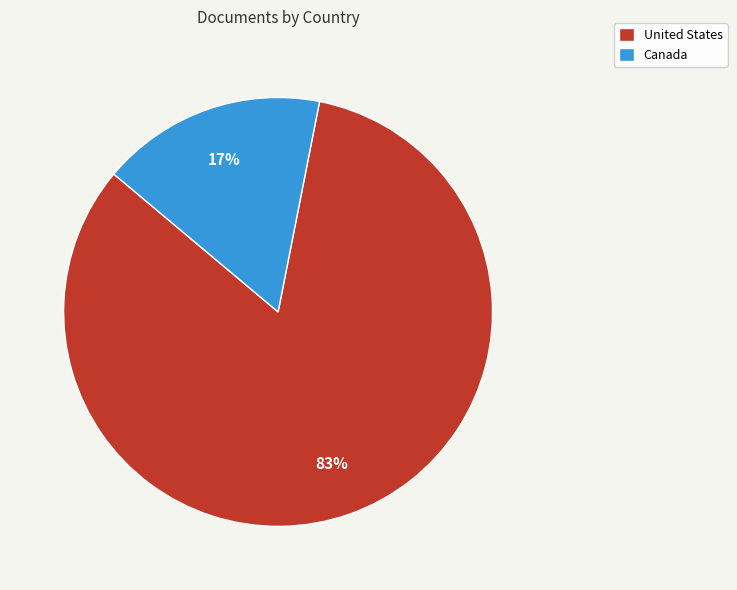

The United States slice represents 95% of the pie. True or false?

False